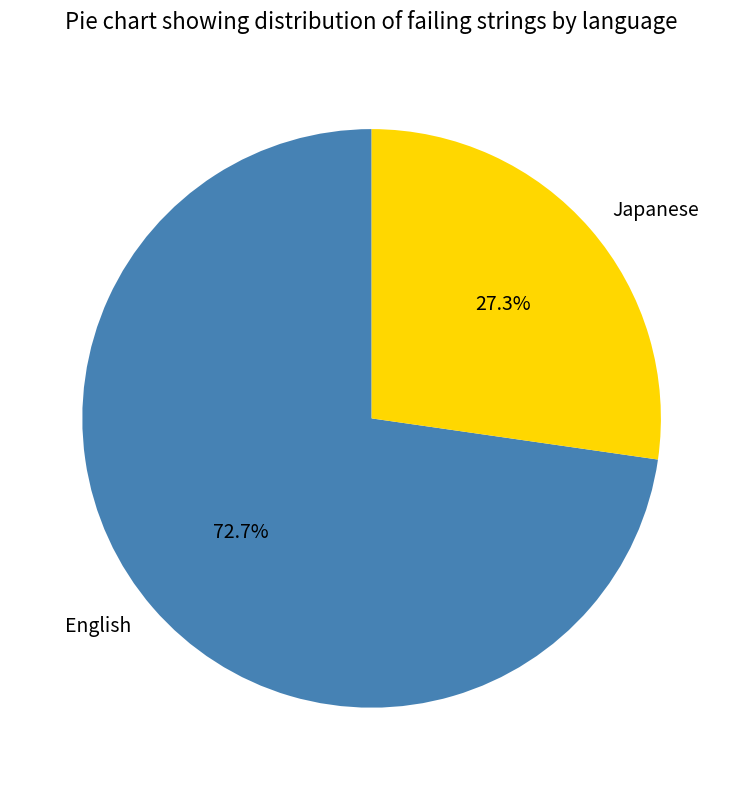

Which has a higher value, Japanese or English?

English